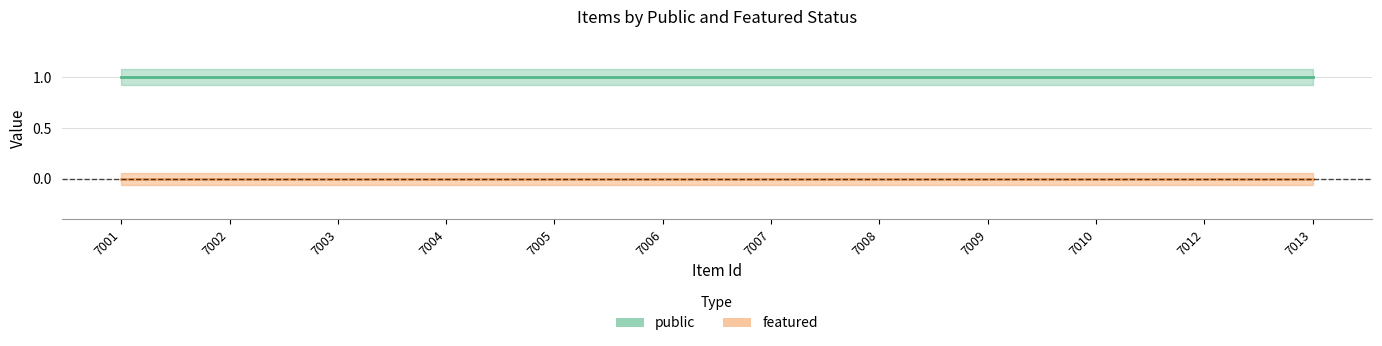

Is it true that public equals 1 at 7007?

False